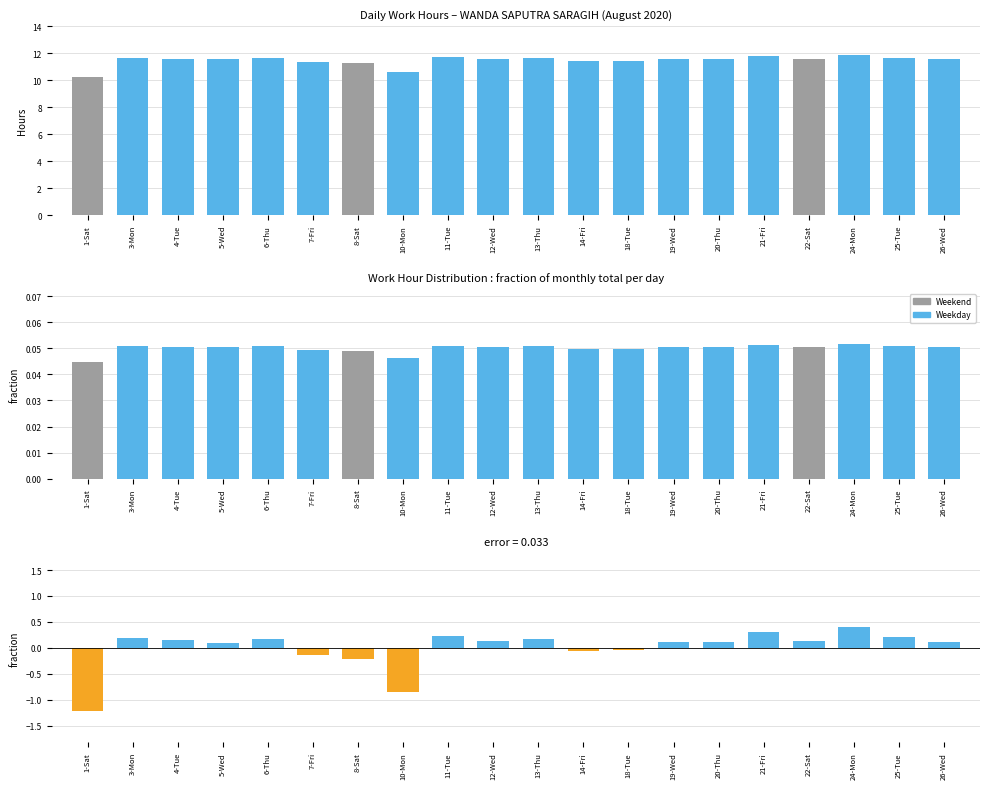

The value at 20-Thu is 0.1. True or false?

True